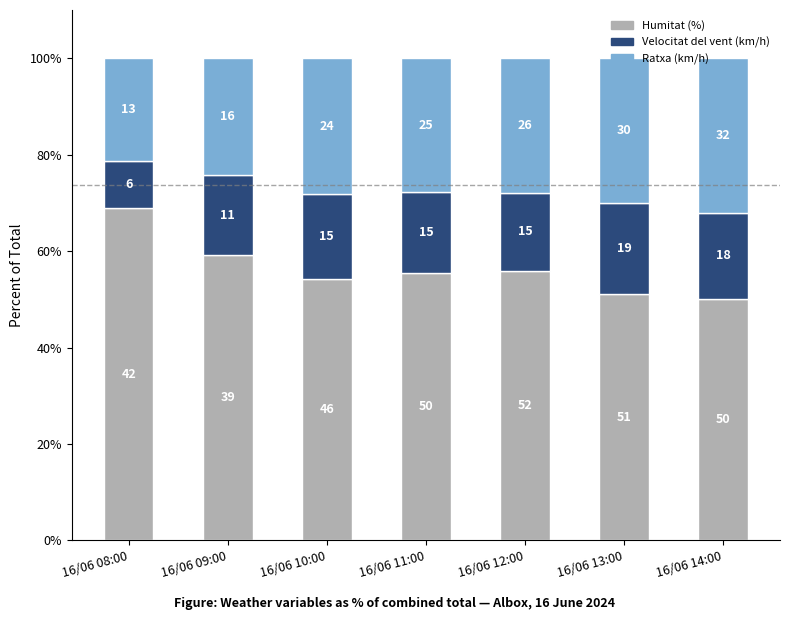

Which series has the largest range (max minus min)?

Humitat (%)